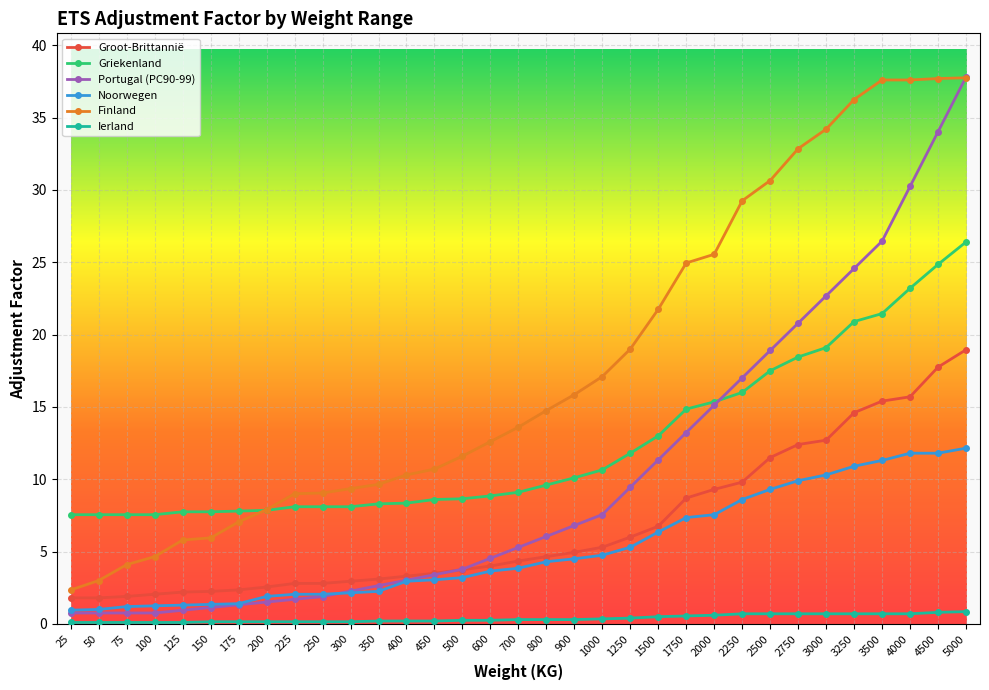

What is the value of the Portugal (PC90-99) point at the 32nd from the left?

34.0